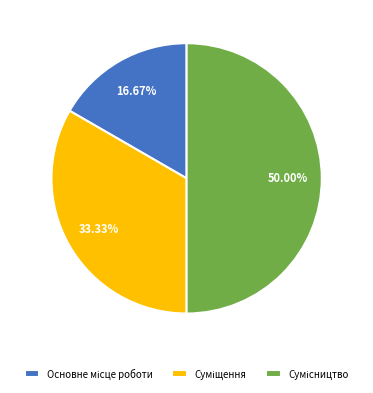

What is the total percentage of Сумісництво and Суміщення?

83.3%